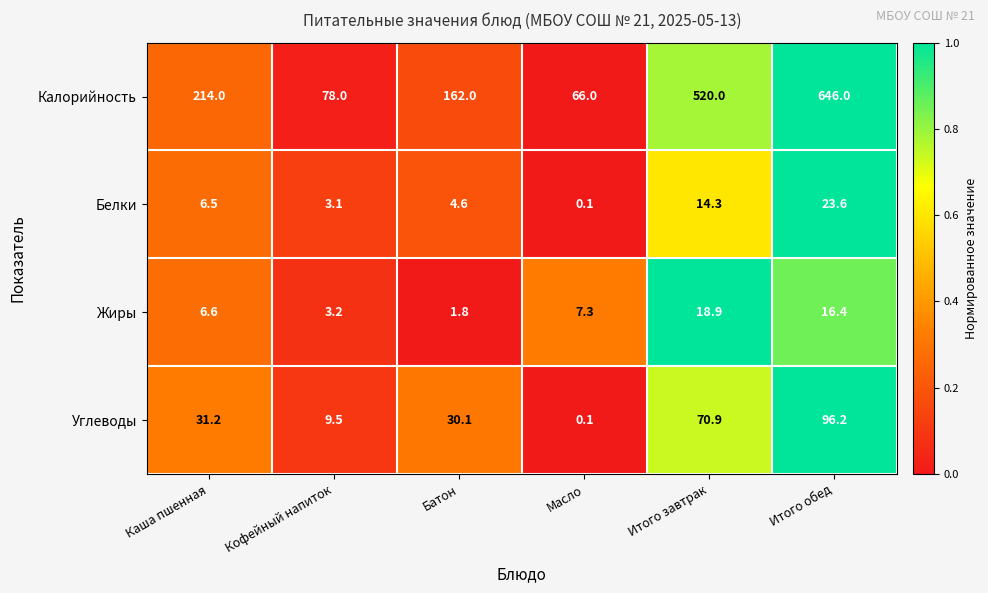

List the labels in order of Калорийность value, smallest first.

Масло, Кофейный напиток, Батон, Каша пшенная, Итого завтрак, Итого обед